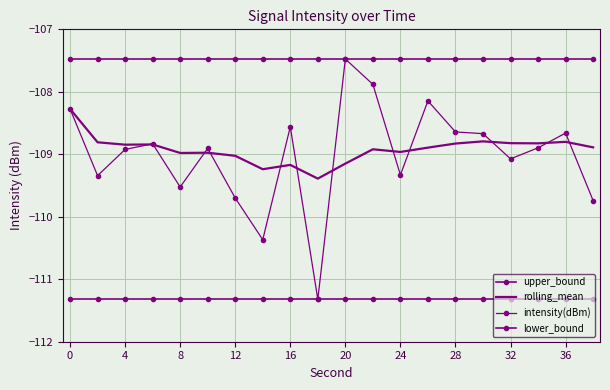

What is the value of the rolling_mean point at the 13th from the left?

-109.0